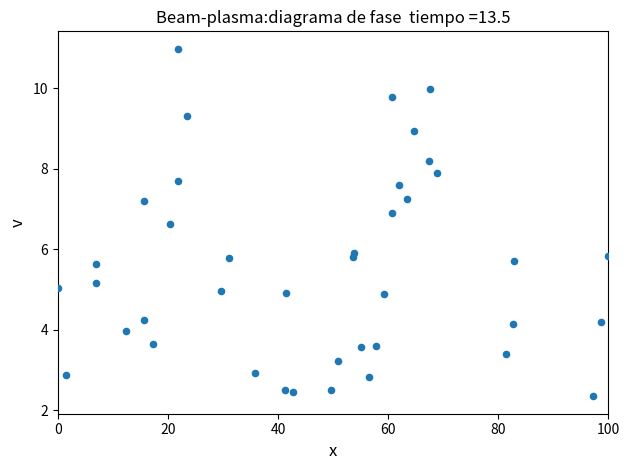

What is the range of Y values (max minus min)?

8.6